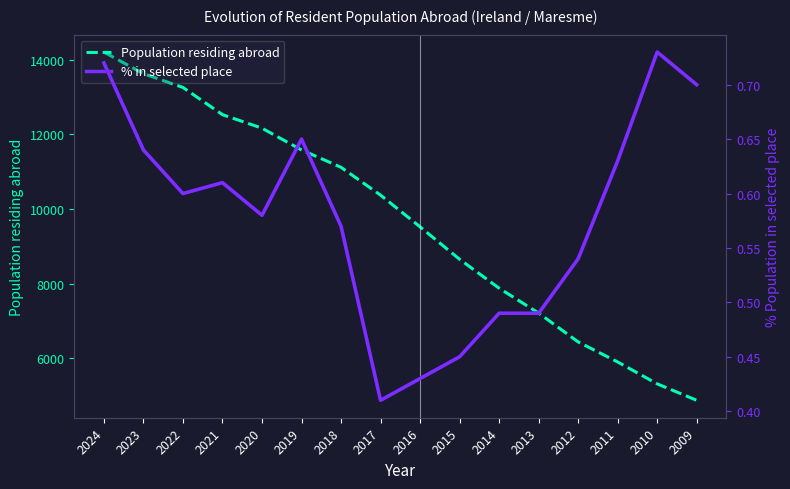

What value does the Population residing abroad series have at 2011?

5904